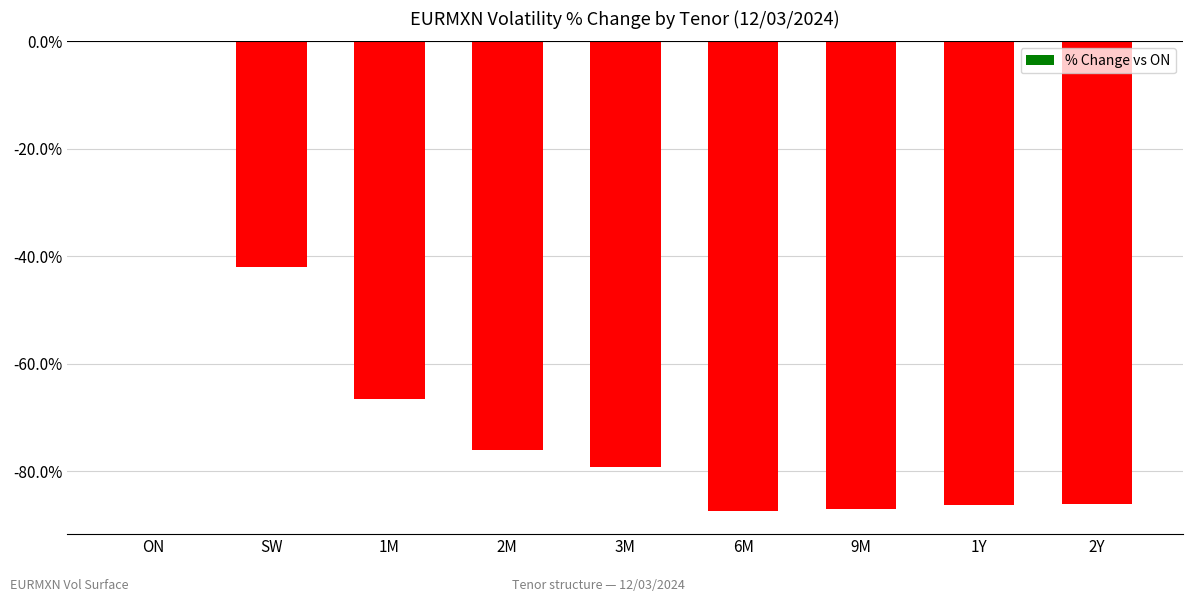

True or false: the data shows -30.8 at 2M.

False